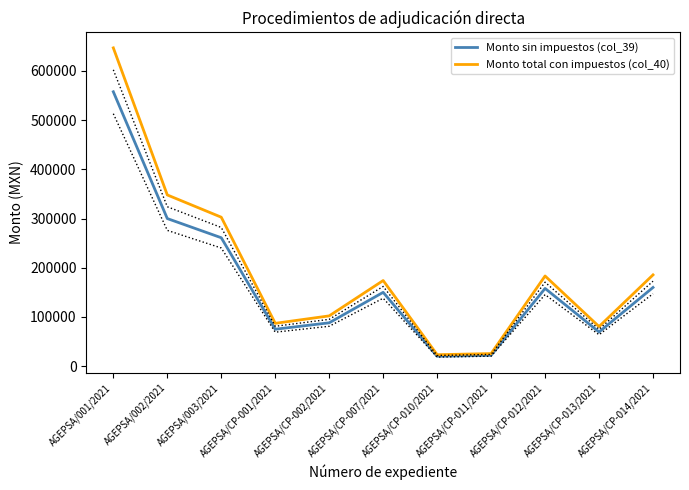

Reading left to right, extract all data points from this chart.

Monto sin impuestos (col_39): 557758.6	300000.0	261000.0	75000.0	88059.9	150000.0	20000.0	21979.0	157972.5	69335.0	159920.0
Monto total con impuestos (col_40): 647000.0	348000.0	302760.0	87000.0	102149.5	174000.0	23200.0	25495.7	183248.1	80428.6	185507.2